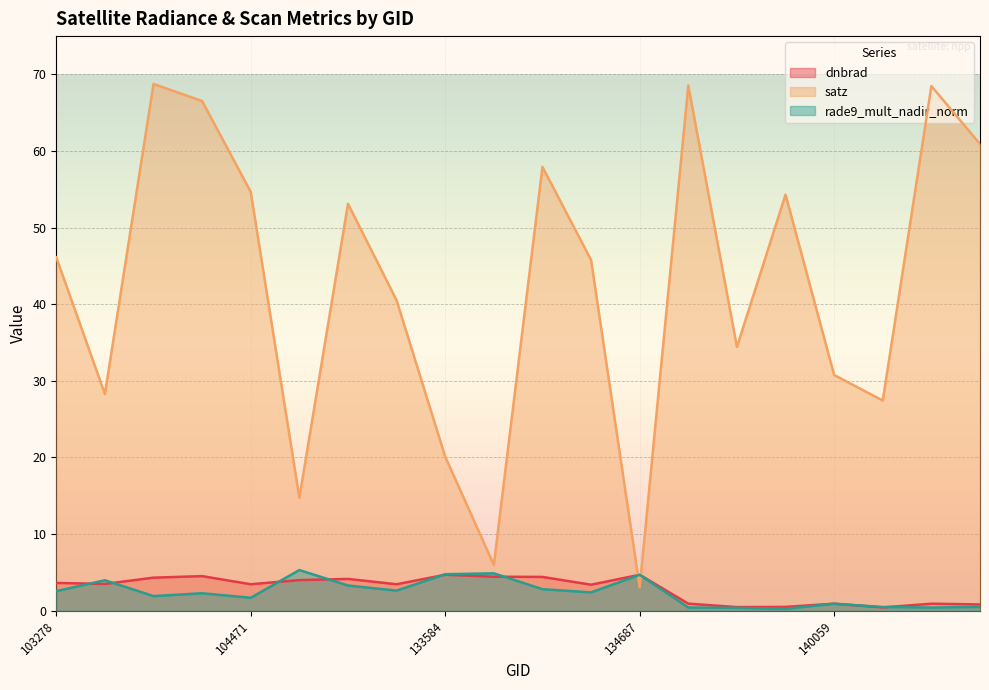

Which series changed the most between 103396 and 138492?

satz